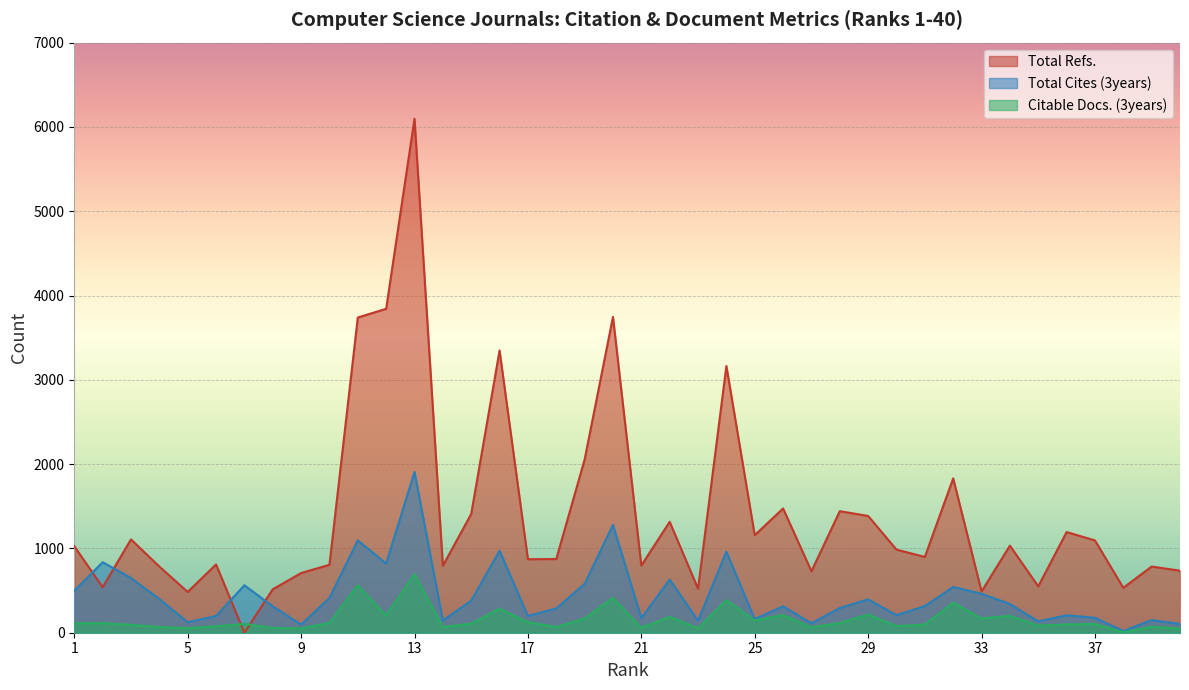

What is the difference between the second highest and minimum values in the Total Cites (3years) series?

1259